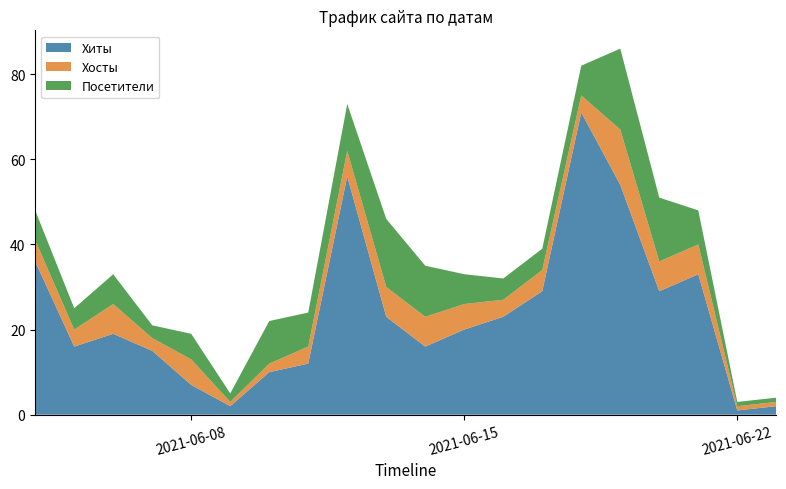

What is the total value across all series at 2021-06-08?

19